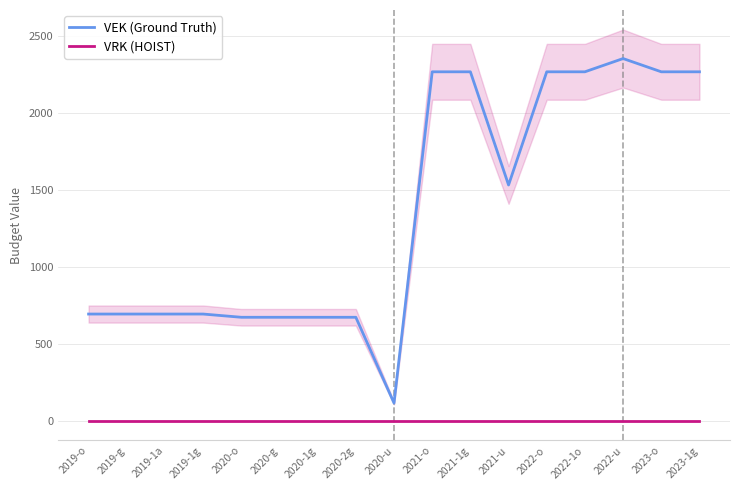

How many values in the VEK (Ground Truth) series exceed 694?

8